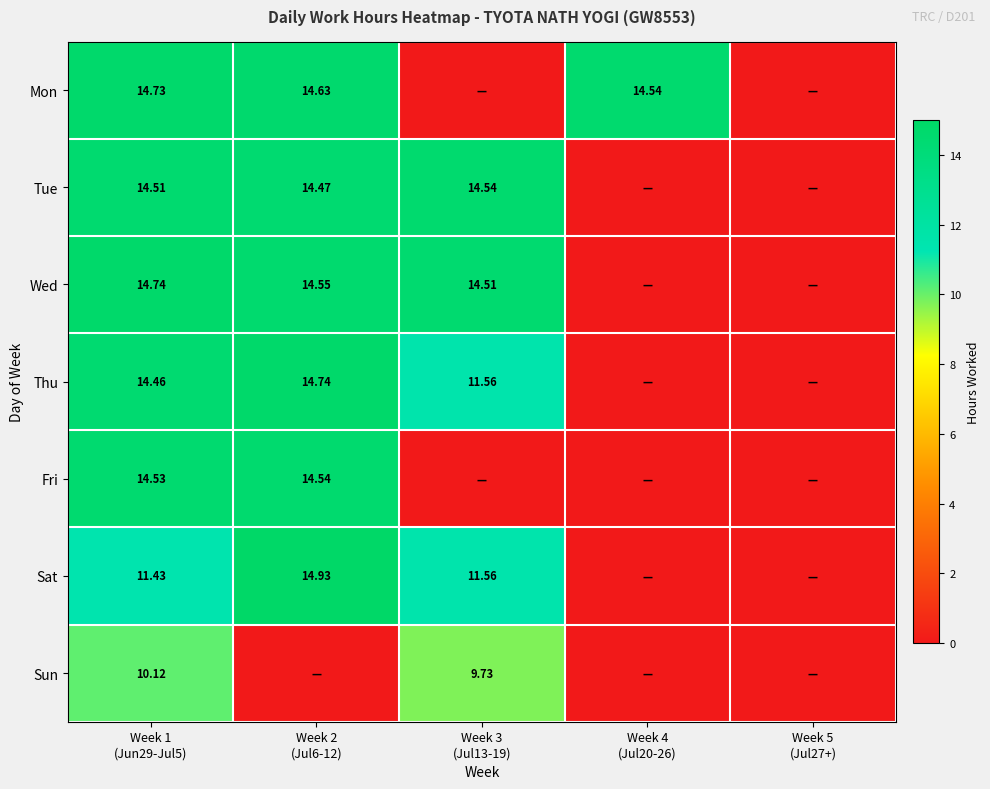

True or false: Sun has a value of 12.9 at Week 3 (Jul13-19).

False